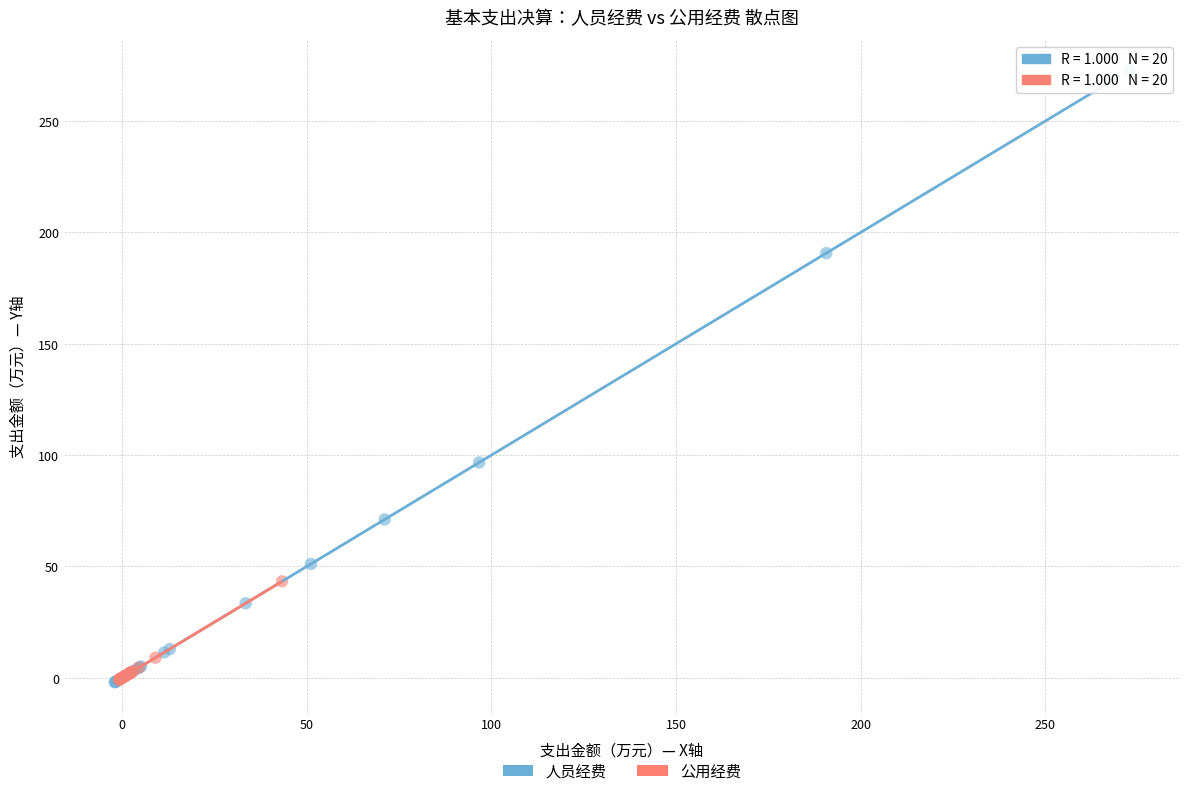

What are all the series names shown in the legend?

人员经费, 公用经费